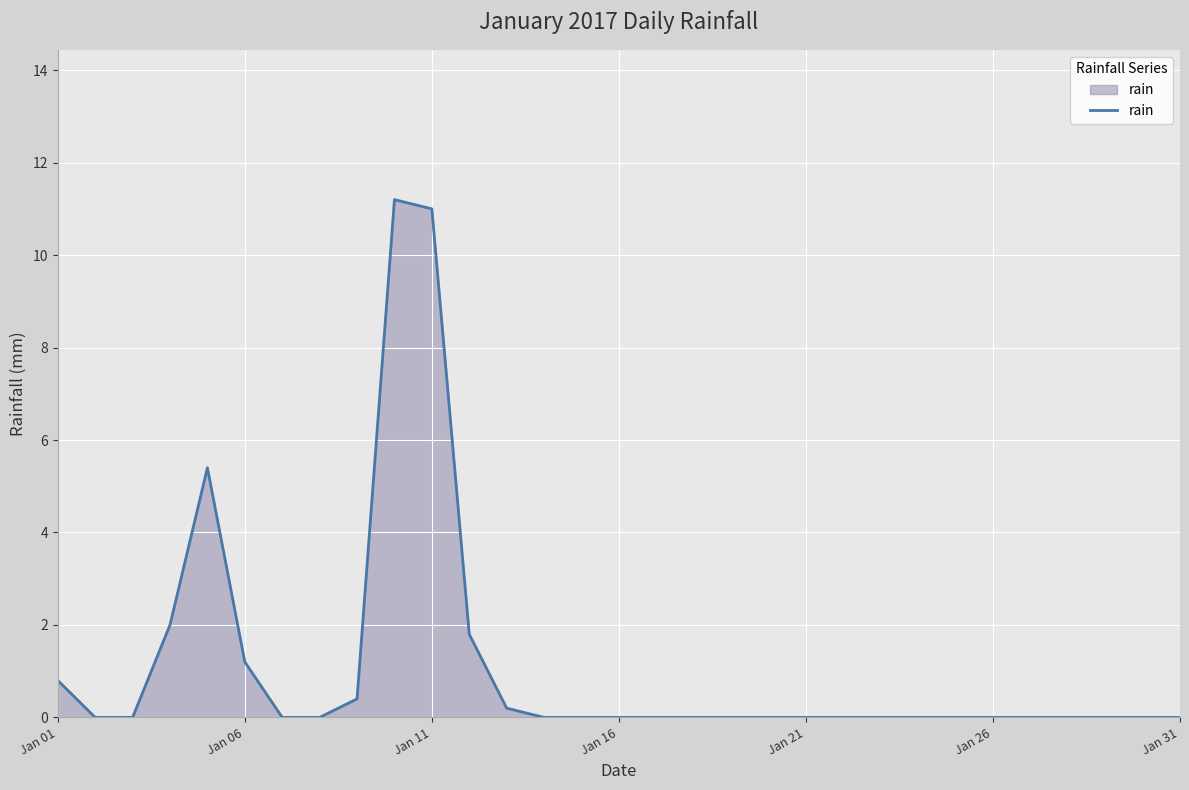

What is the difference between the maximum and minimum values?

11.2